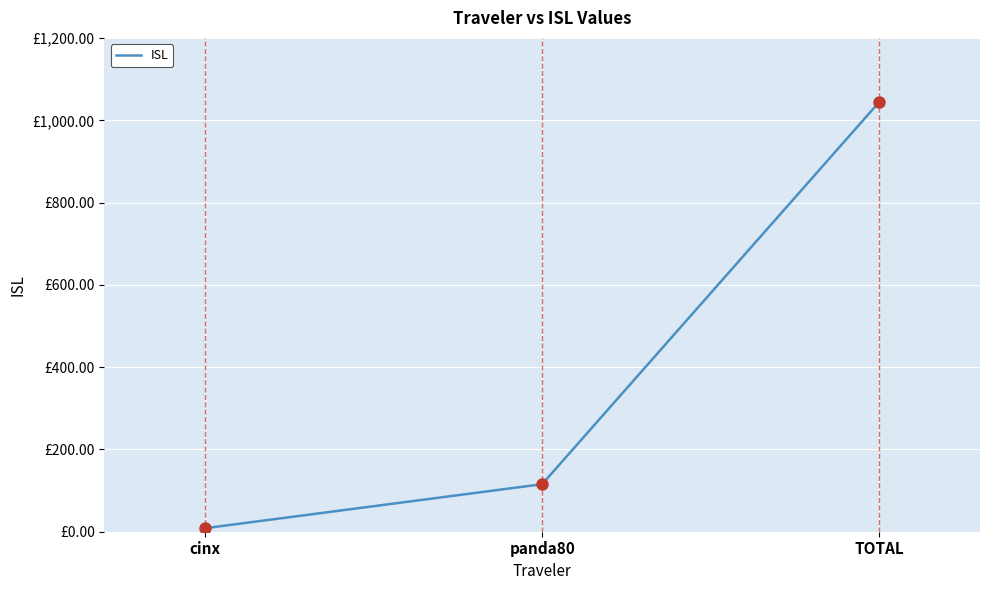

Does the chart display data point markers on the line(s)?

No